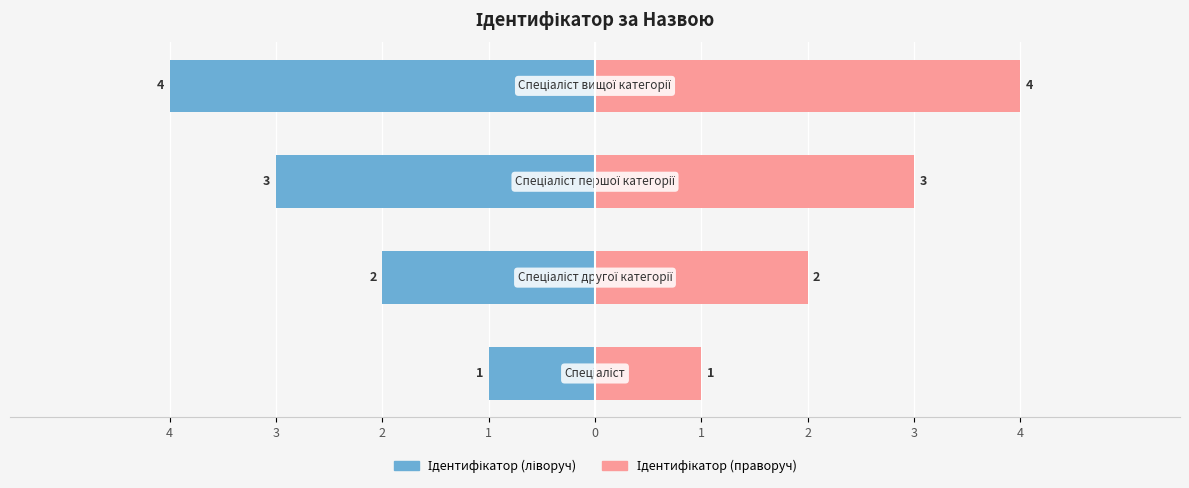

Which has a higher value, 4 or 3?

4